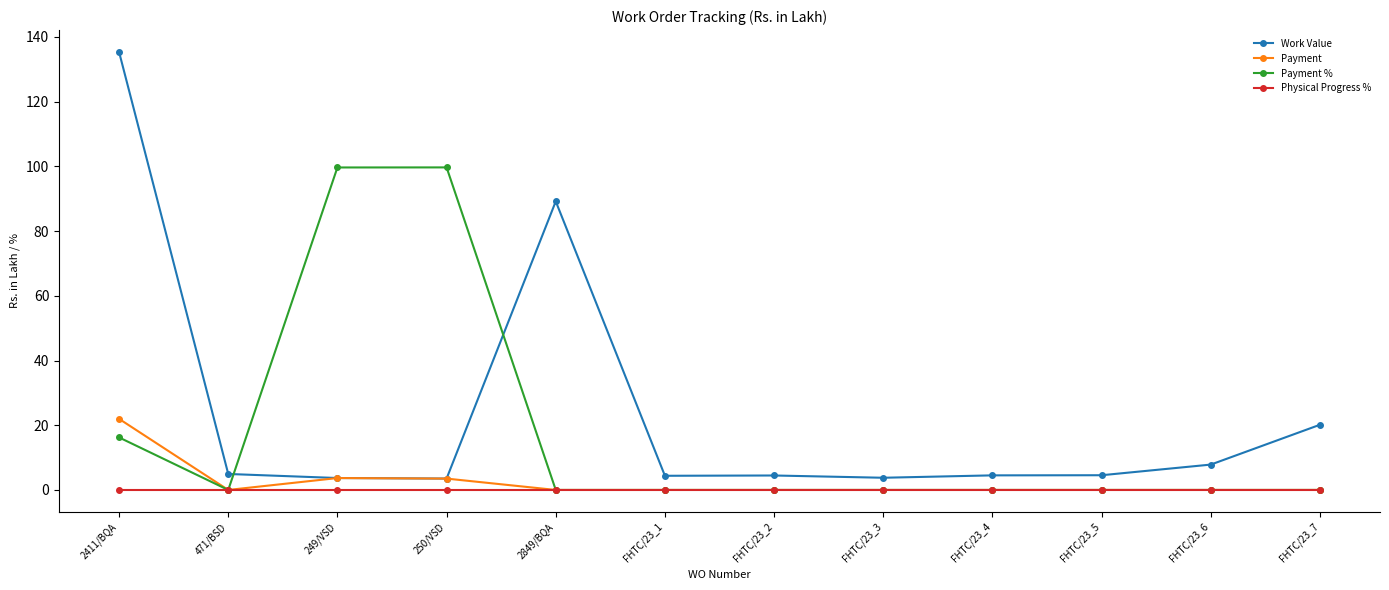

What is the label of the 5th point from the right?

FHTC/23_3